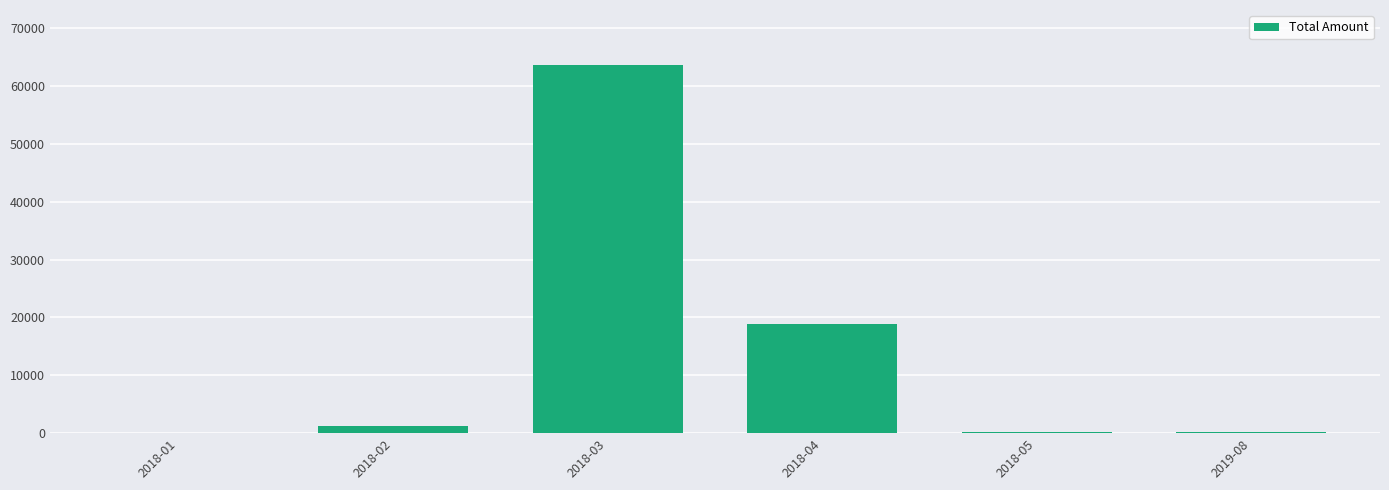

What is the difference between the values at 2018-02 and 2019-08?

1032.5